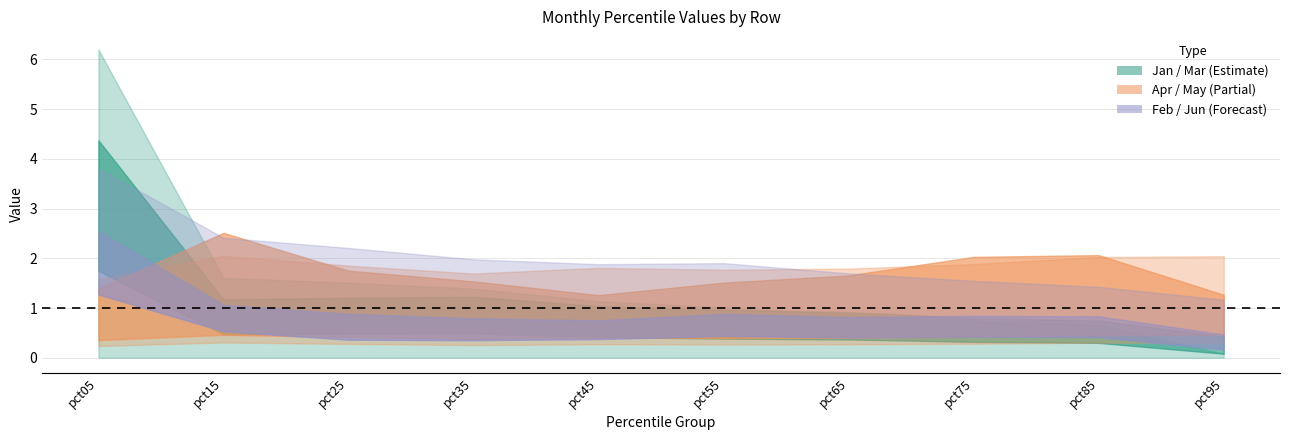

The May series shows 2.1 at pct85. True or false?

True